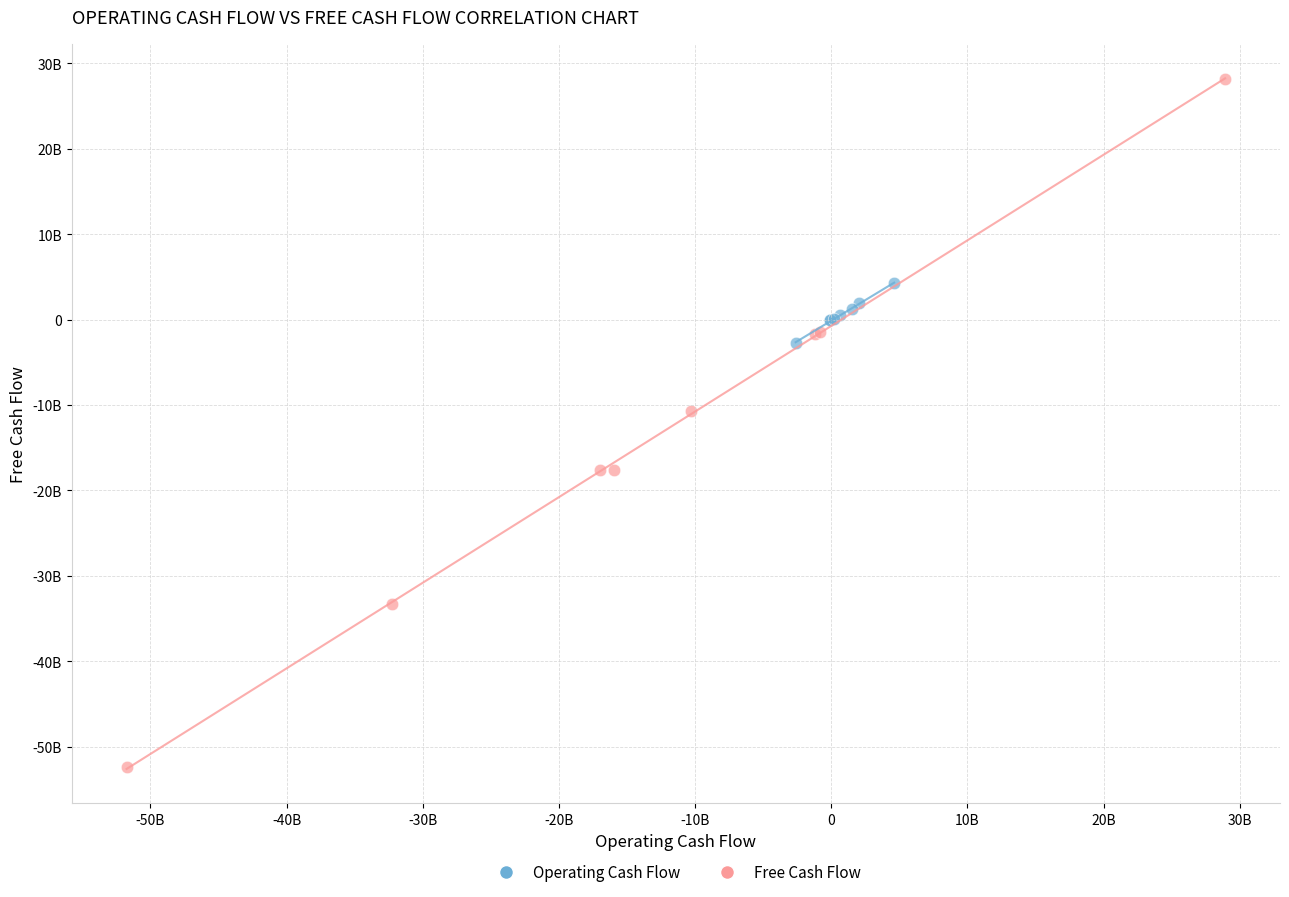

What are all the series names shown in the legend?

Operating Cash Flow, Free Cash Flow